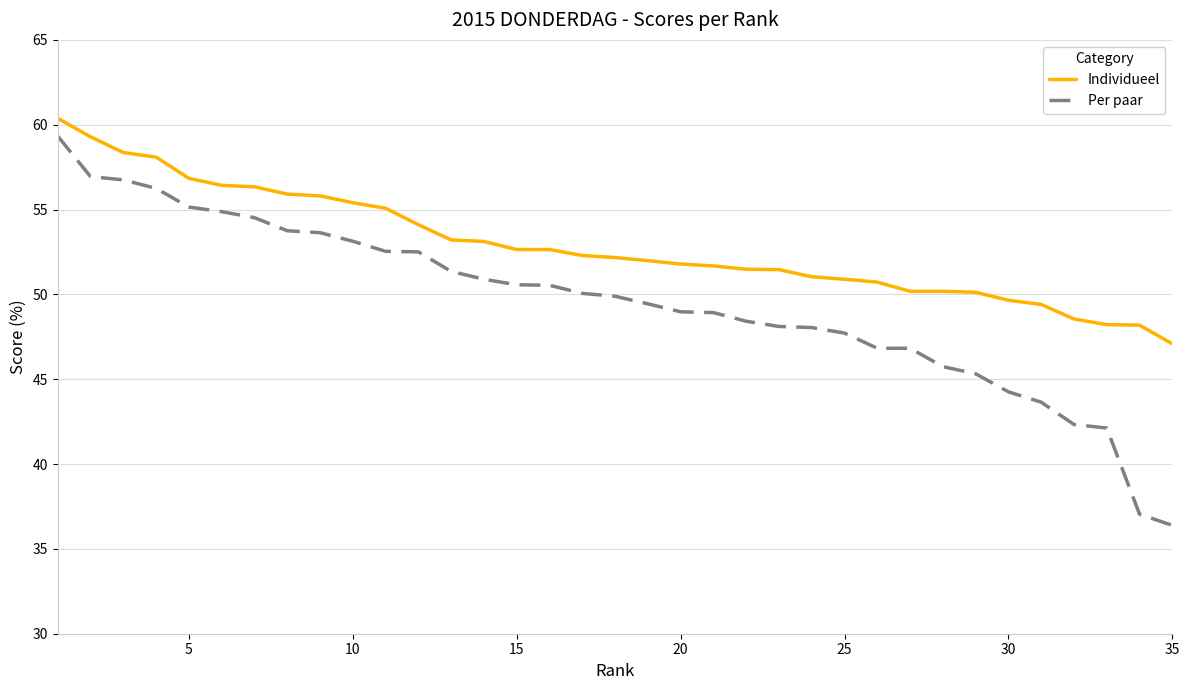

True or false: Per paar and Individueel cross at least once.

False